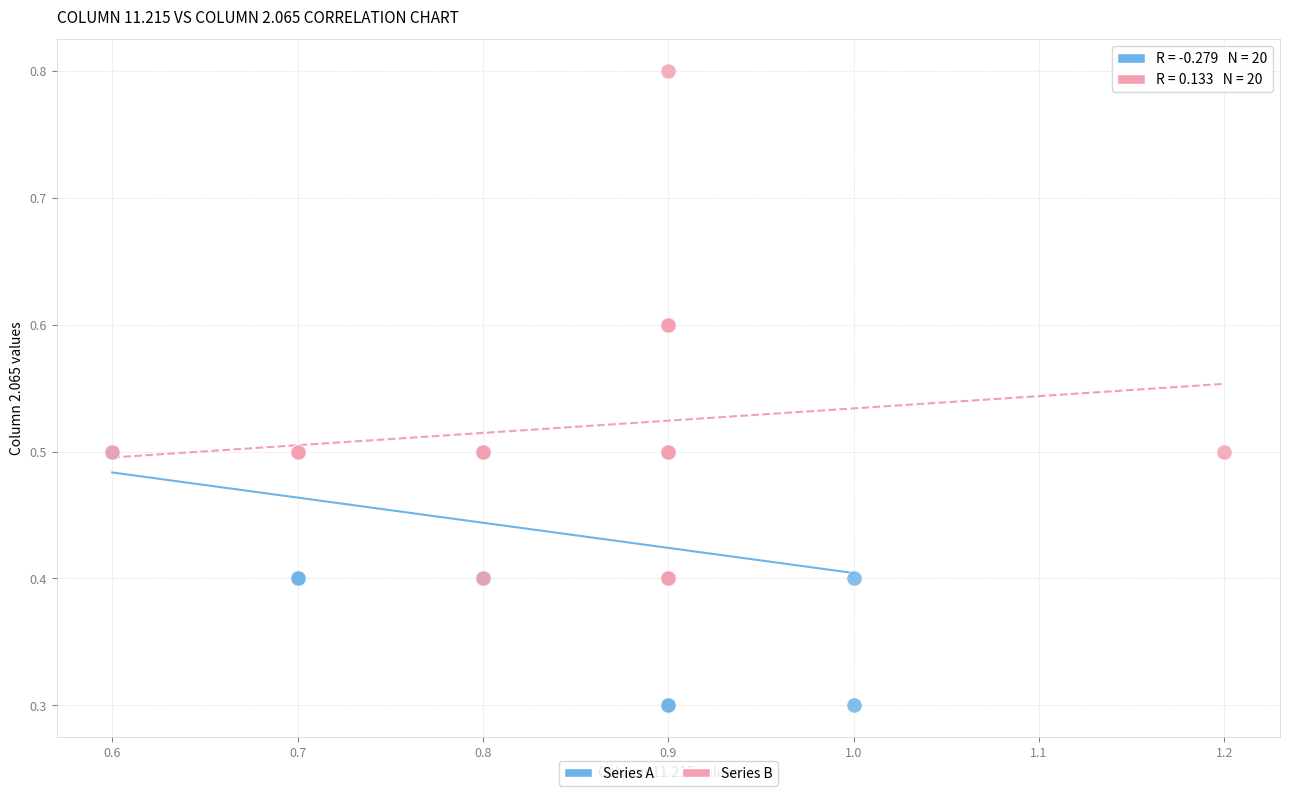

Which series contains the highest Y value?

Series B